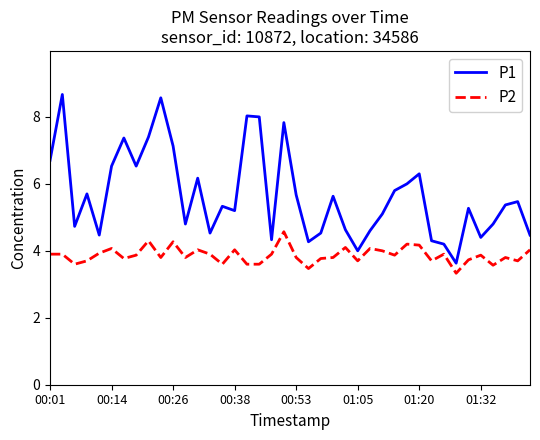

How many series are shown in this chart?

2